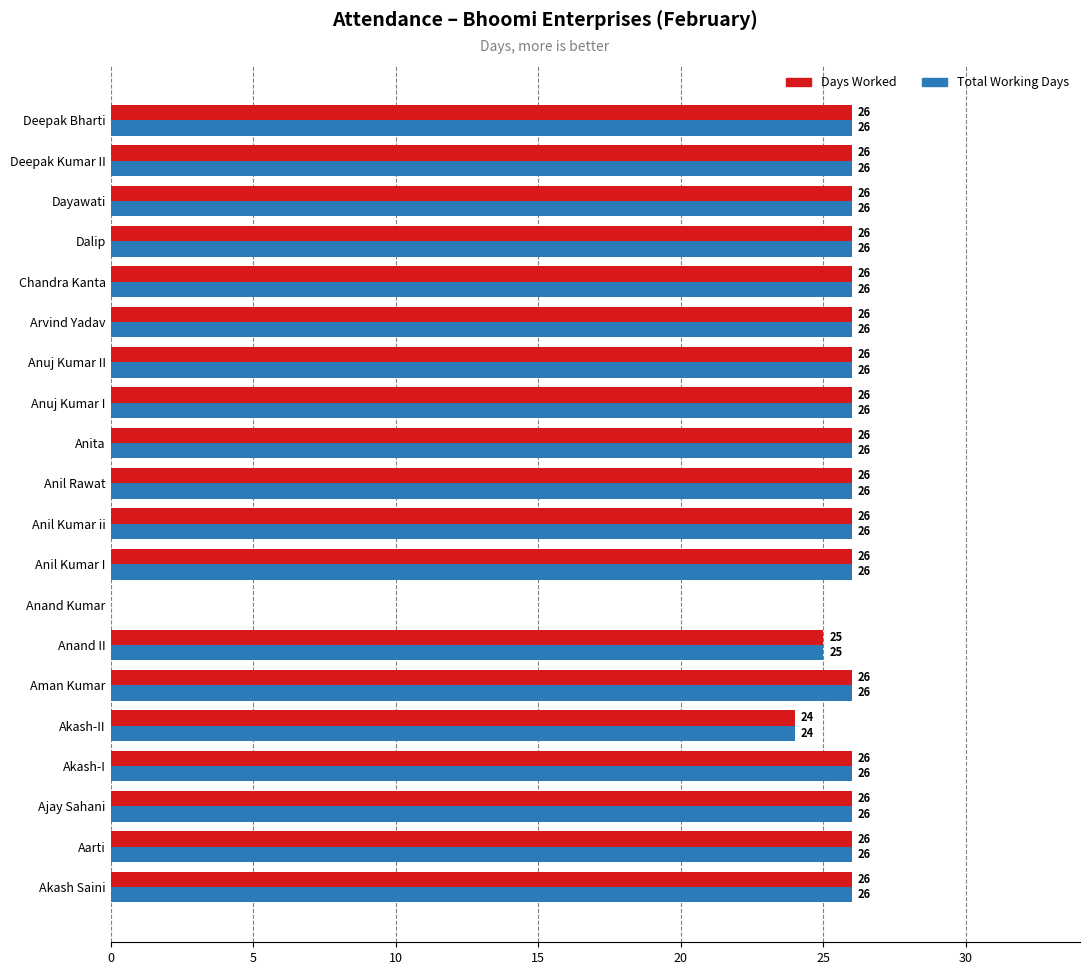

What is the sum of all Days Worked values?

491